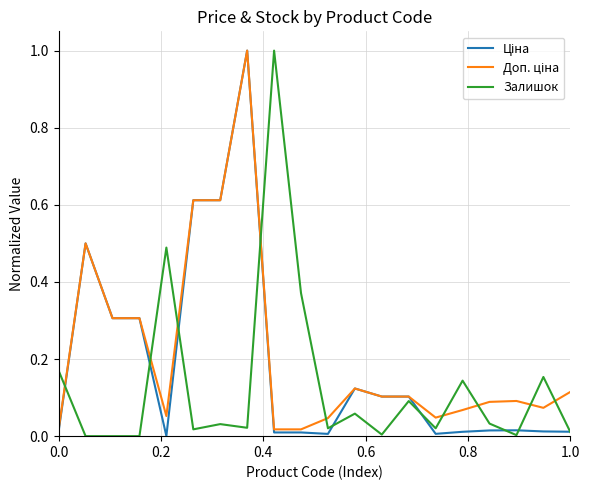

What is the greatest value displayed?

1.0